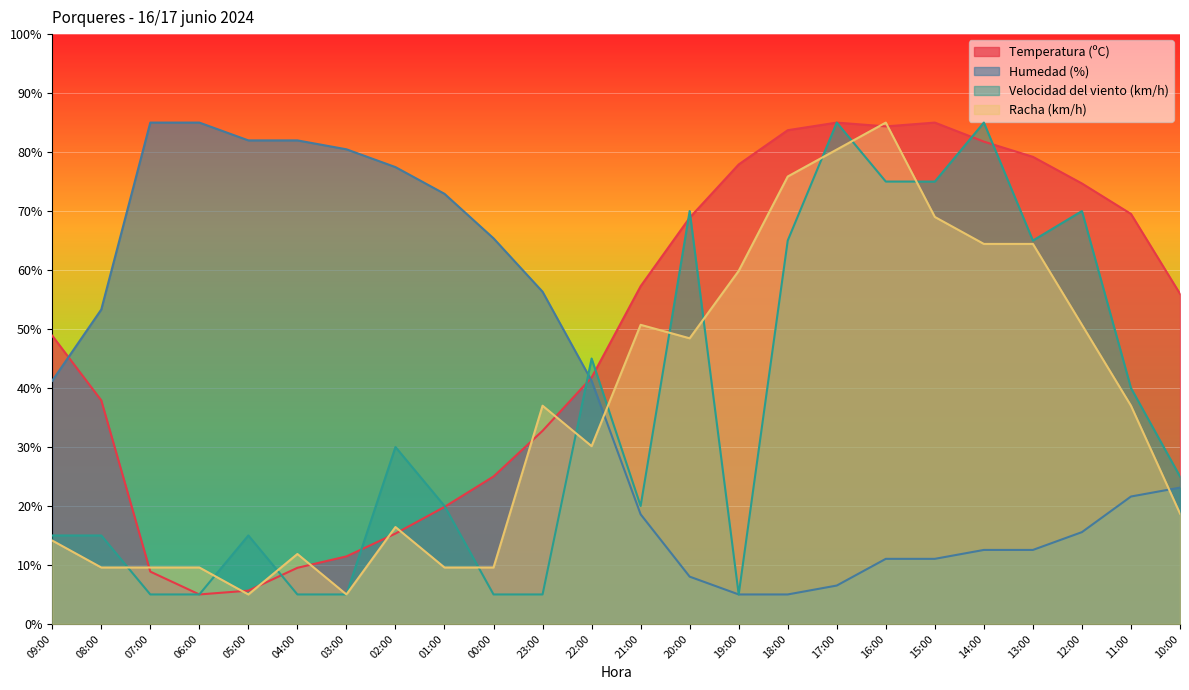

At which category does the chart reach its minimum across all series?

06:00